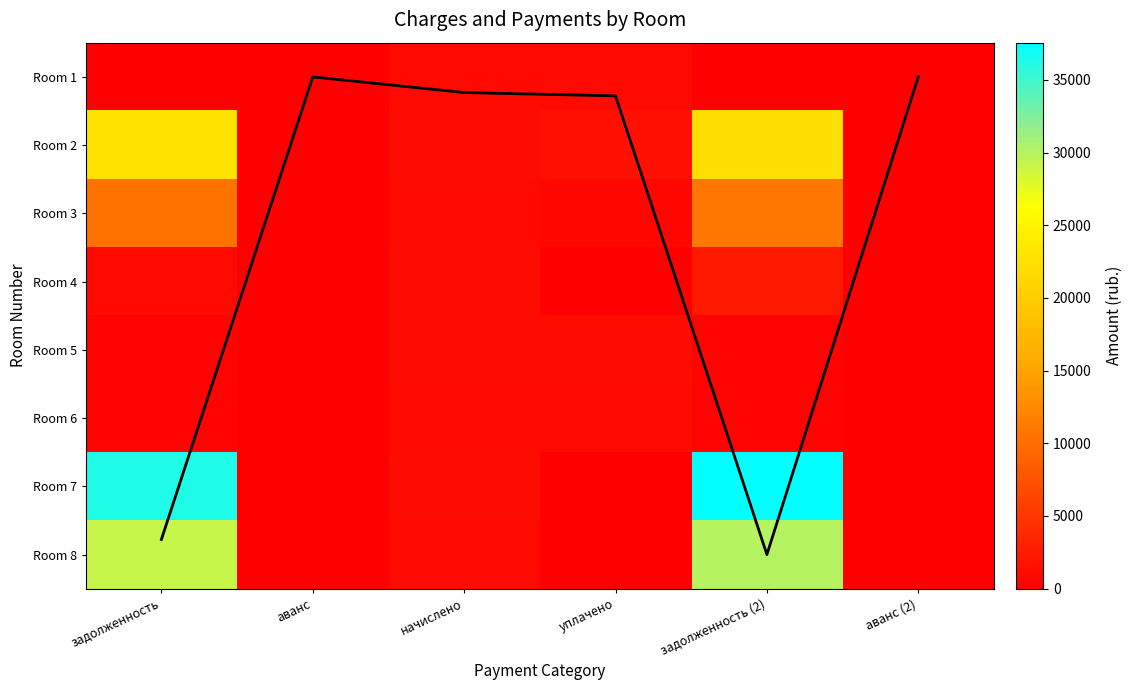

What is the total value across all series at задолженность?

100377.4